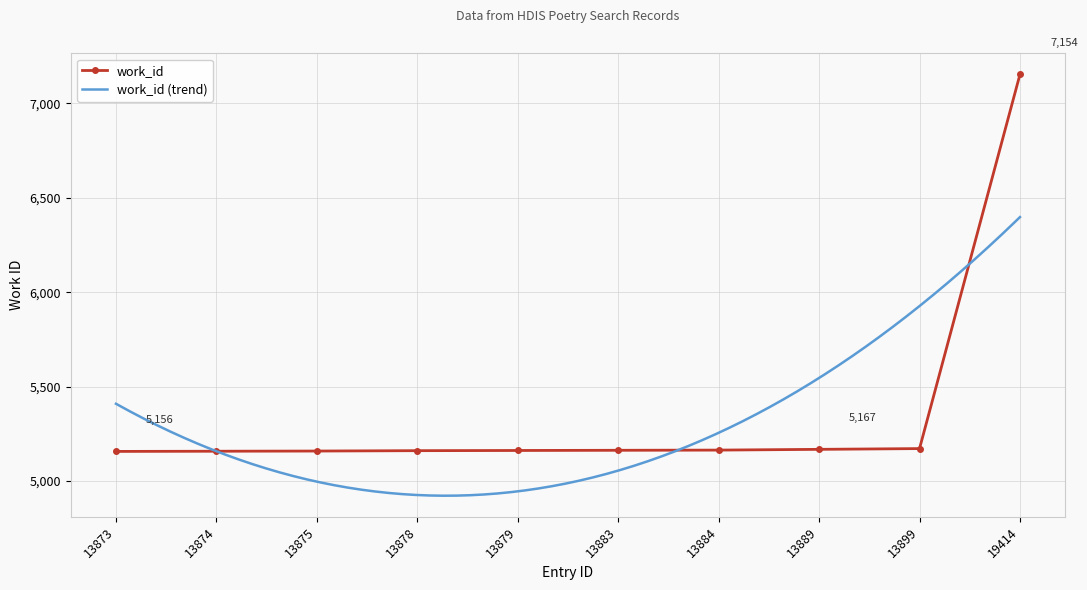

Reading left to right, extract all data points from this chart.

13873=5156	13874=5157	13875=5158	13878=5160	13879=5161	13883=5162	13884=5163	13889=5167	13899=5171	19414=7154